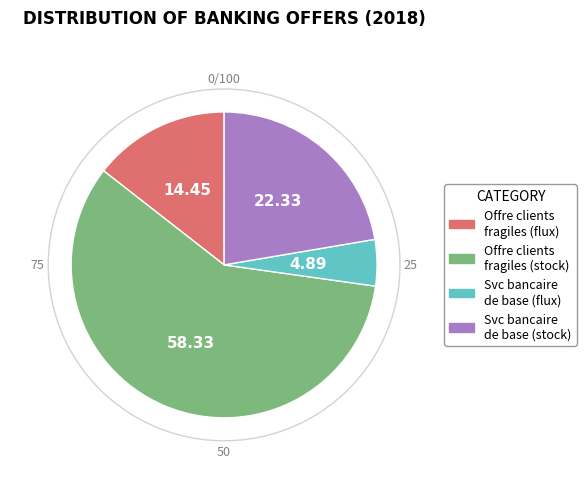

Count the number of slices in the pie.

4